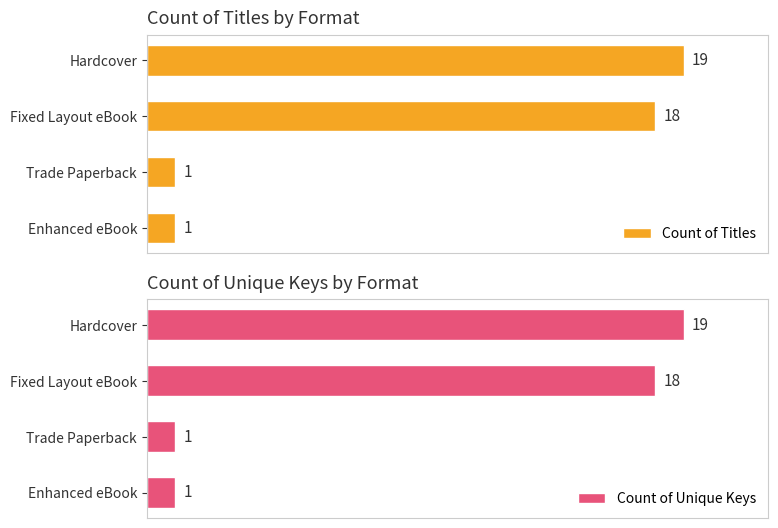

Which series has the widest spread of values?

Count of Titles